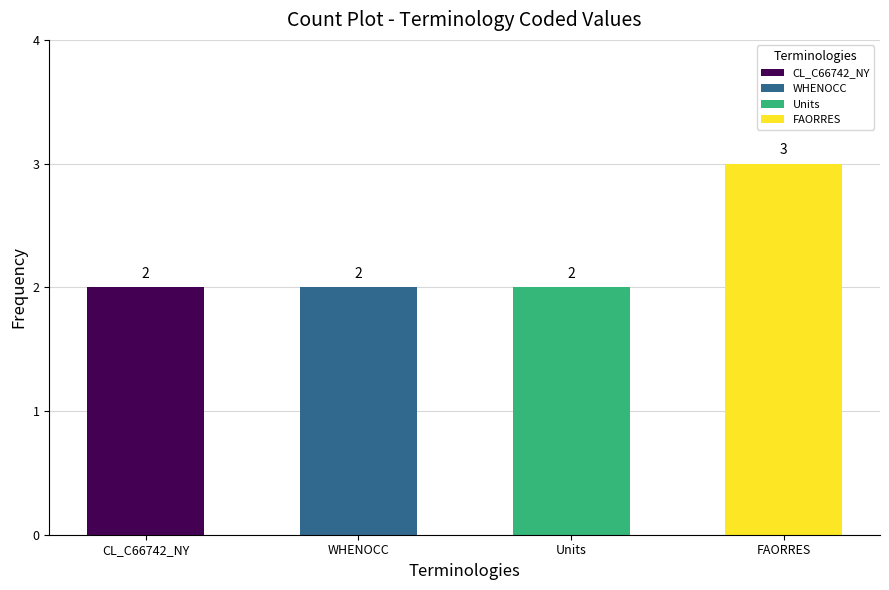

At which category does the chart reach its peak across all series?

FAORRES